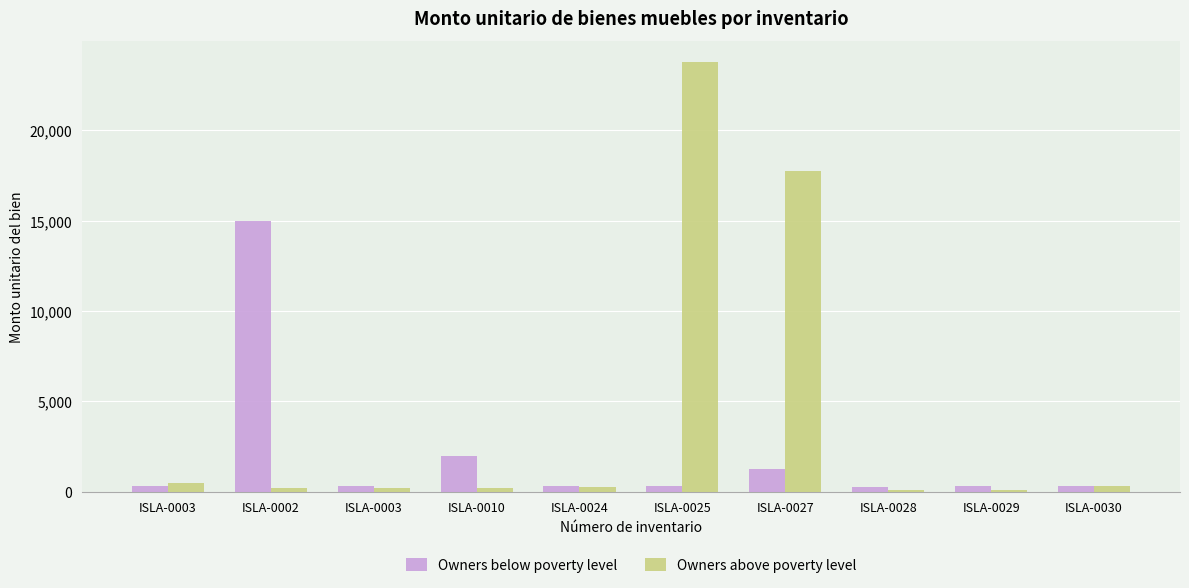

Rank the categories by Owners above poverty level value from highest to lowest.

ISLA-0025, ISLA-0027, ISLA-0003, ISLA-0030, ISLA-0024, ISLA-0002, ISLA-0003, ISLA-0010, ISLA-0029, ISLA-0028